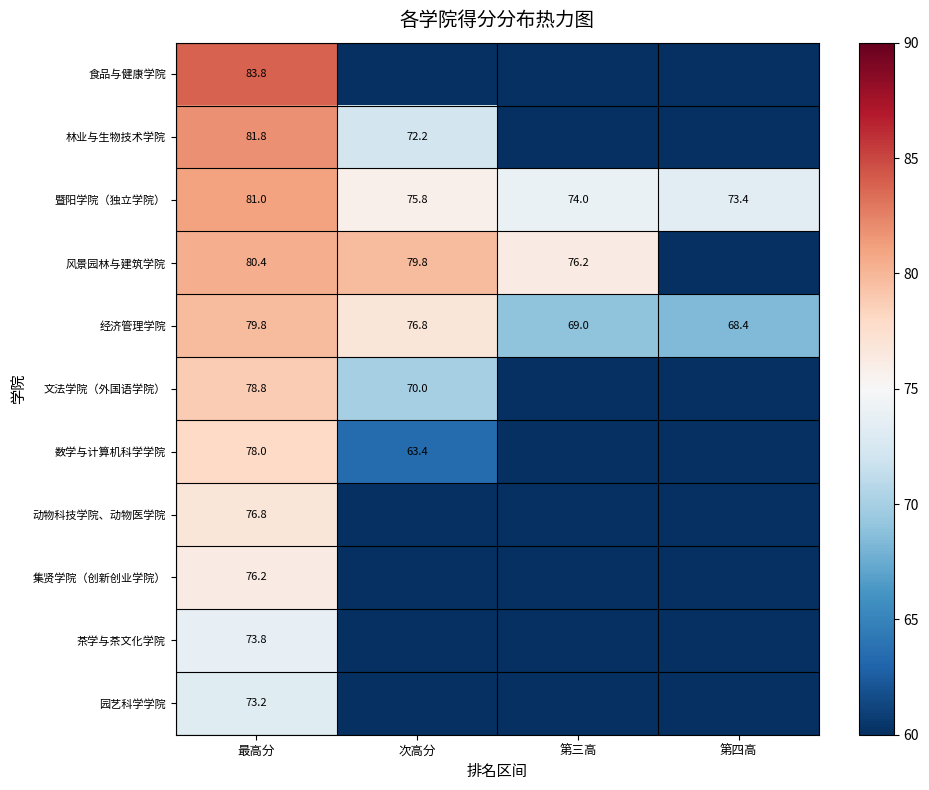

The 数学与计算机科学学院 series shows 78.0 at 最高分. True or false?

True